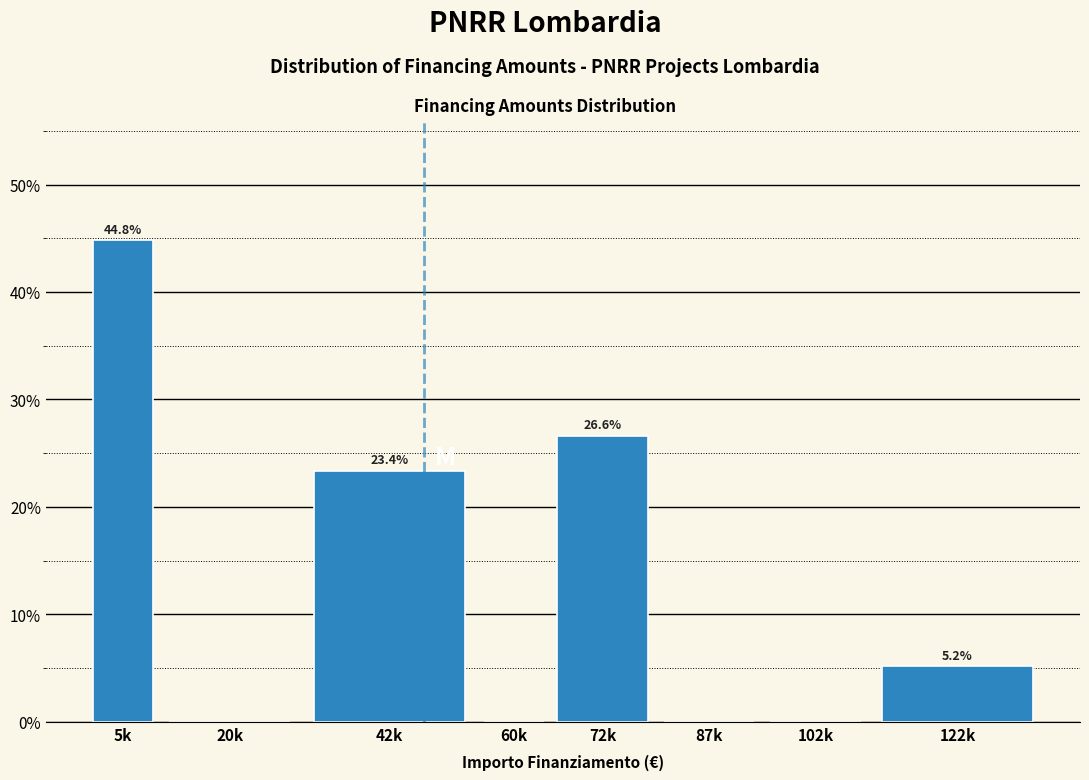

Reading left to right, list all the values displayed in this chart.

5k=44.8	20k=0.0	42k=23.4	60k=0.0	72k=26.6	87k=0.0	102k=0.0	122k=5.2